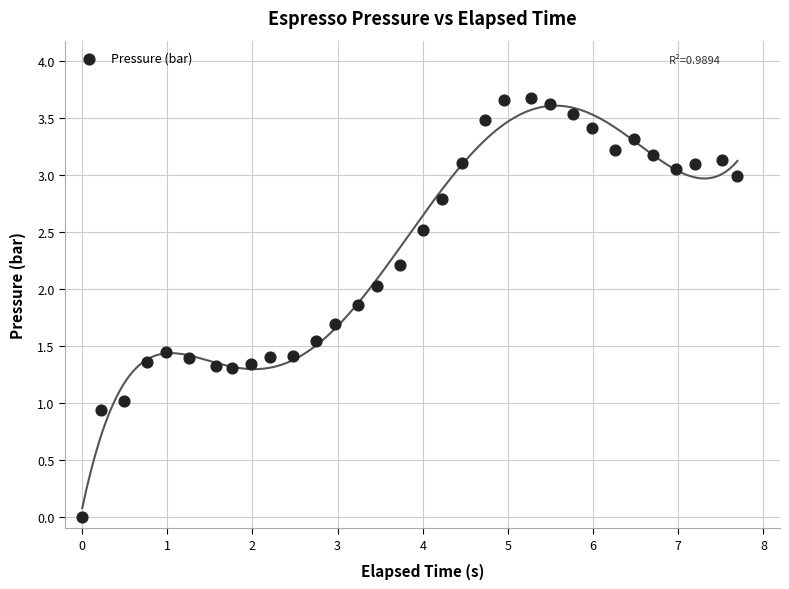

What is the range of X values (max minus min)?

7.7